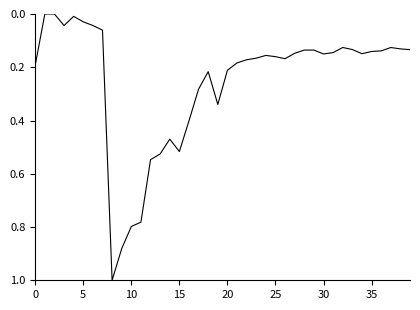

What is the maximum value shown in the chart?

1.0